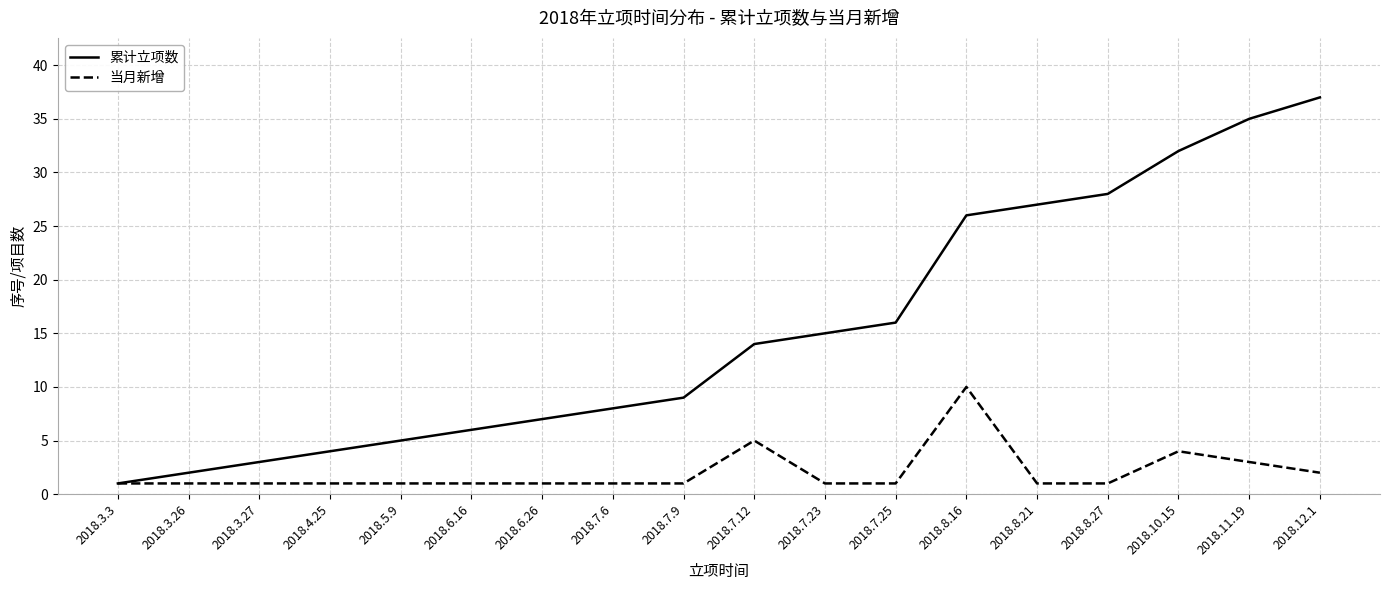

Which series has the largest total across all categories?

累计立项数